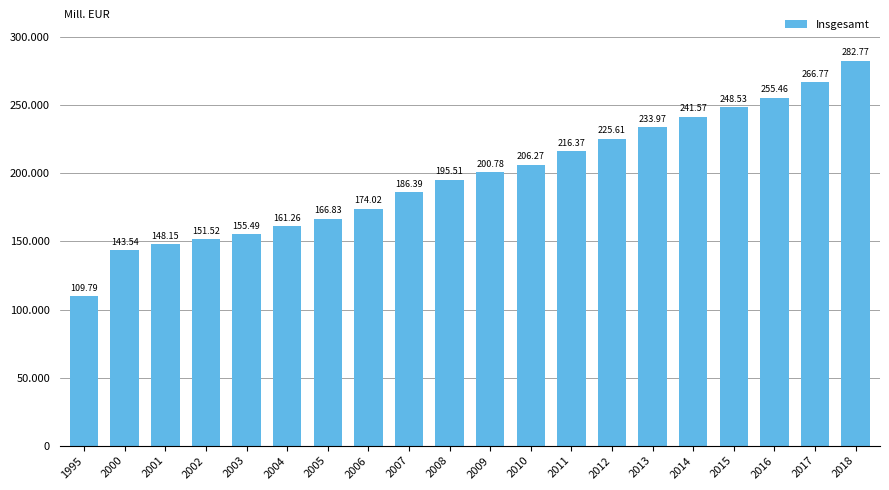

Approximately how many times larger is the value at 2000 compared to 2005?

0.9